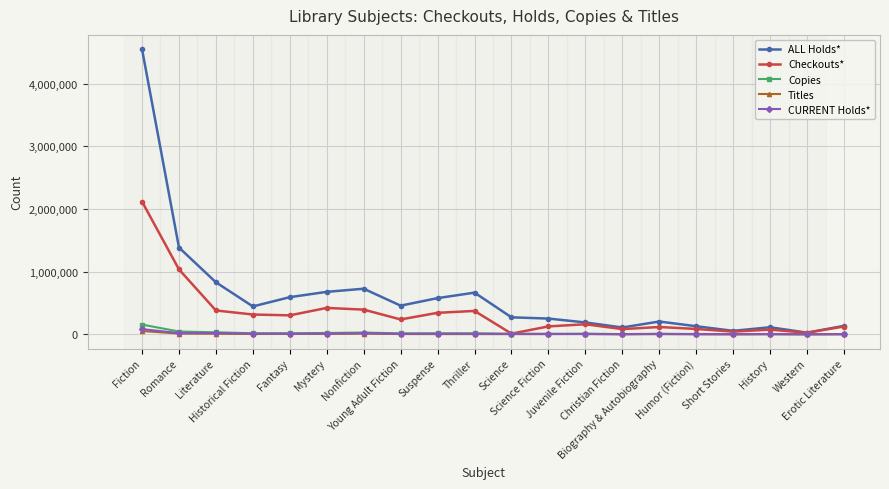

True or false: ALL Holds* has more than 2 interior local peaks.

True